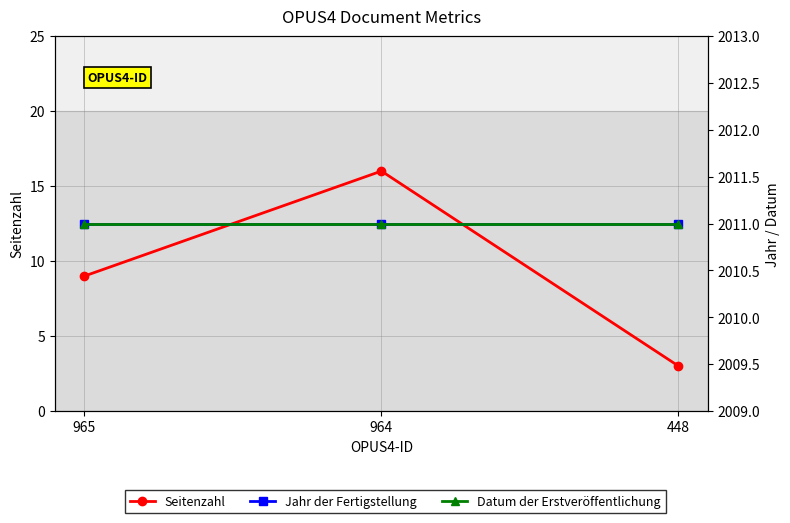

Which category has the lowest value in the Datum der Erstveröffentlichung series?

965